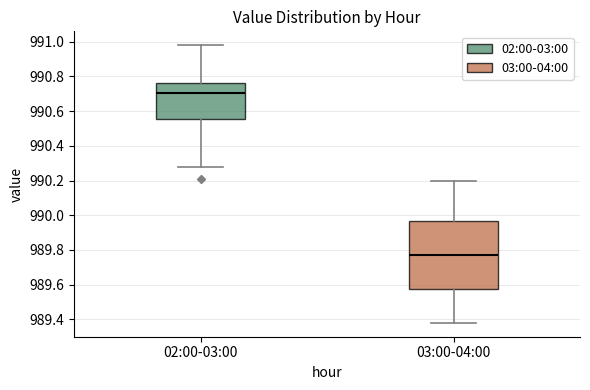

Comparing the boxes themselves (not the whiskers), which one is the tallest?

03:00-04:00